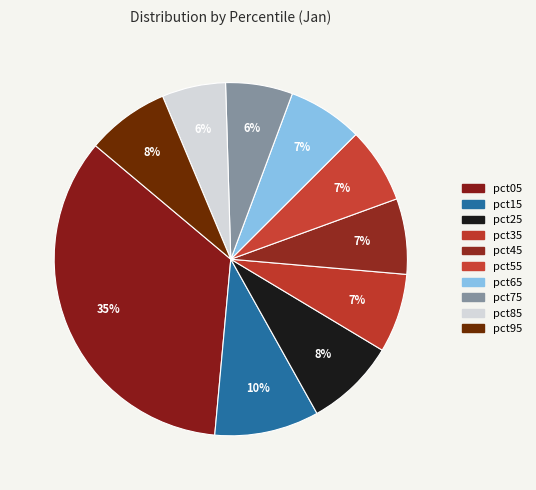

To the nearest percent, what is the combined percentage of pct55 and pct25?

15%